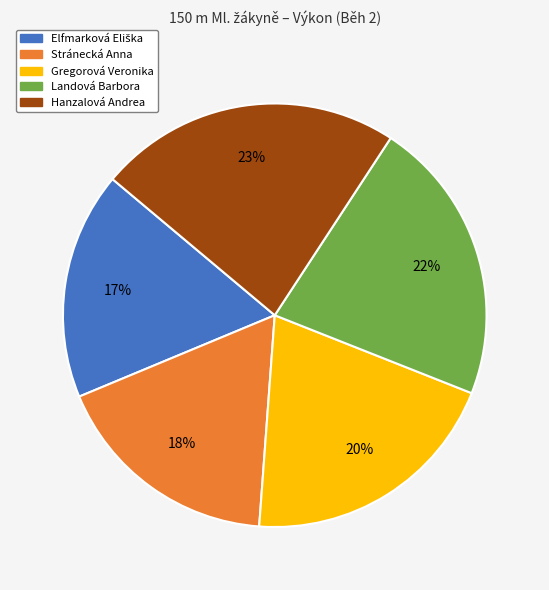

True or false: Stránecká Anna accounts for 18% of the total.

True